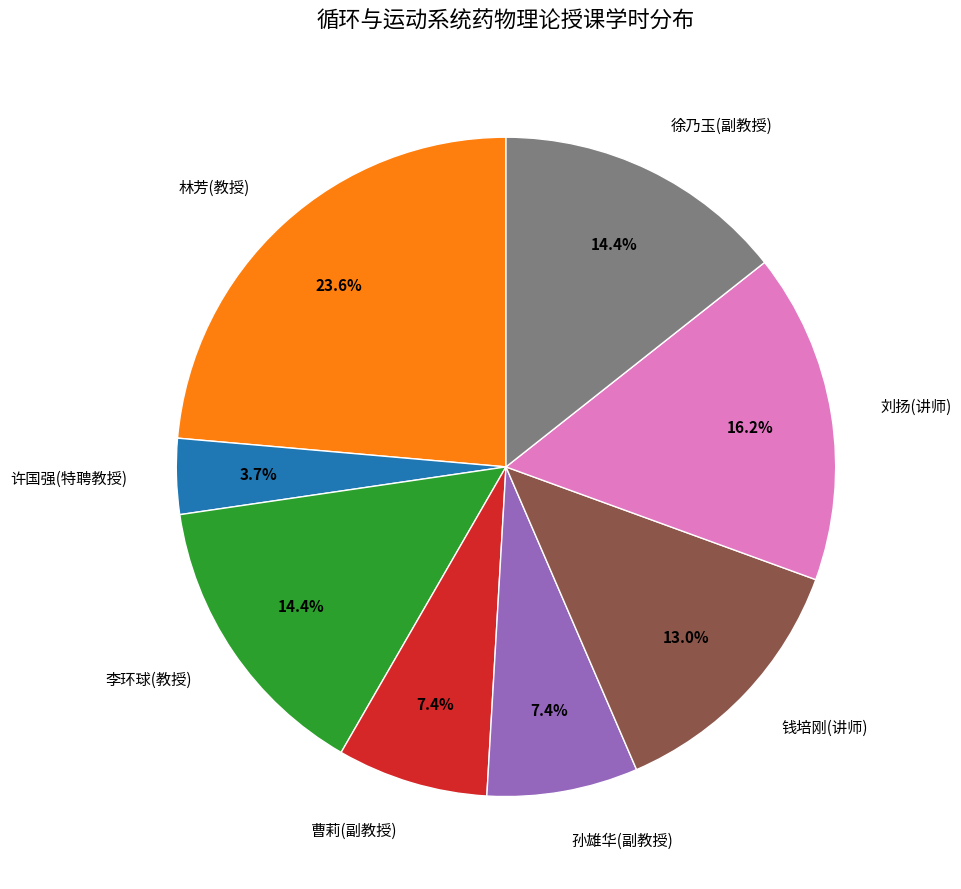

How many segments does this pie chart have?

8